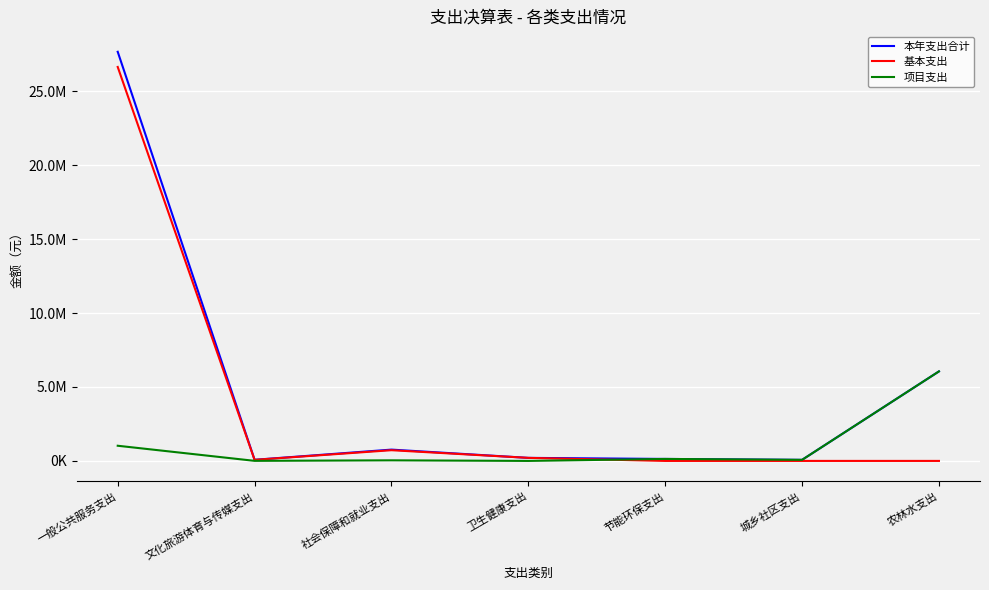

How many lines are shown in the chart?

3